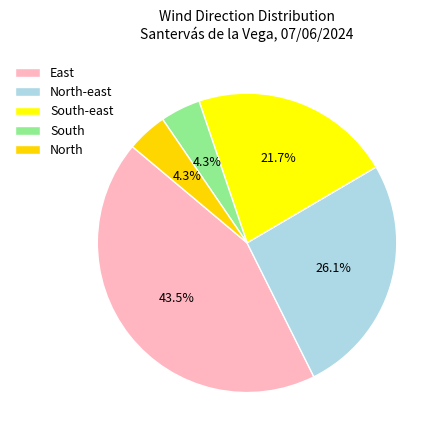

Which slice is the largest?

East